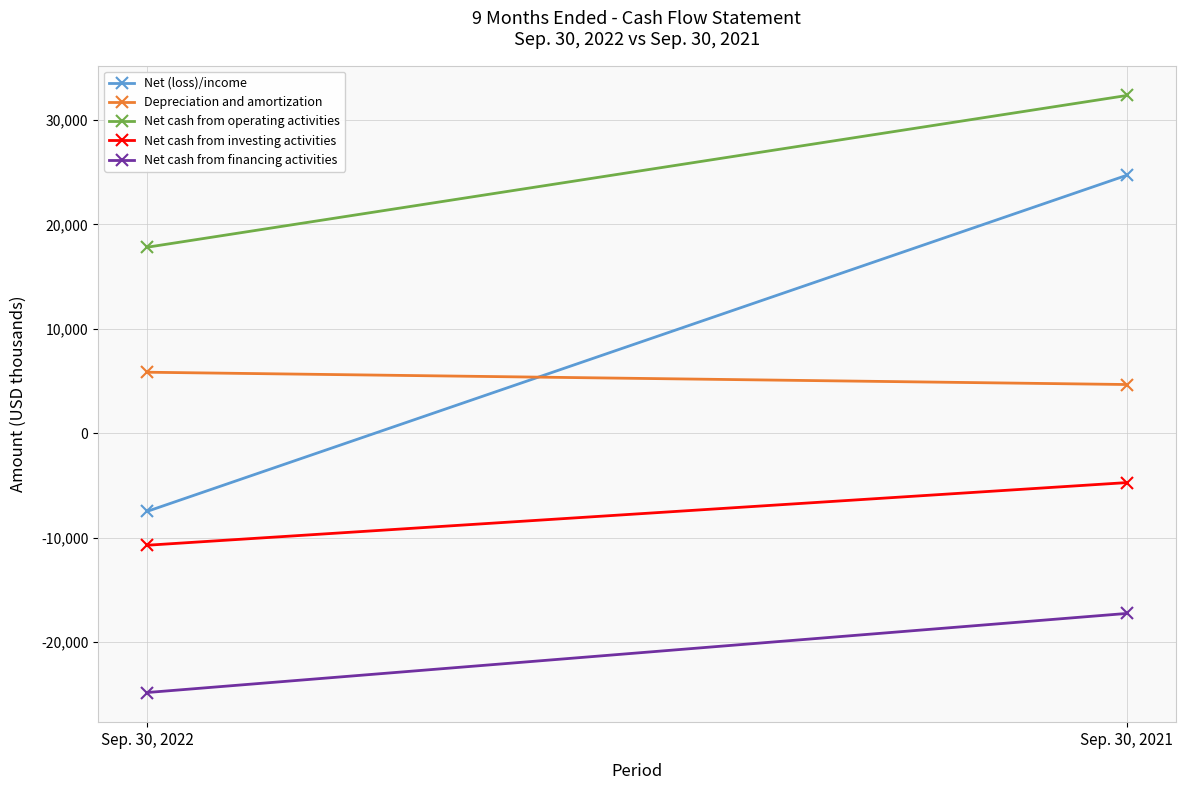

Which label corresponds to the smallest value in the chart?

Sep. 30, 2022